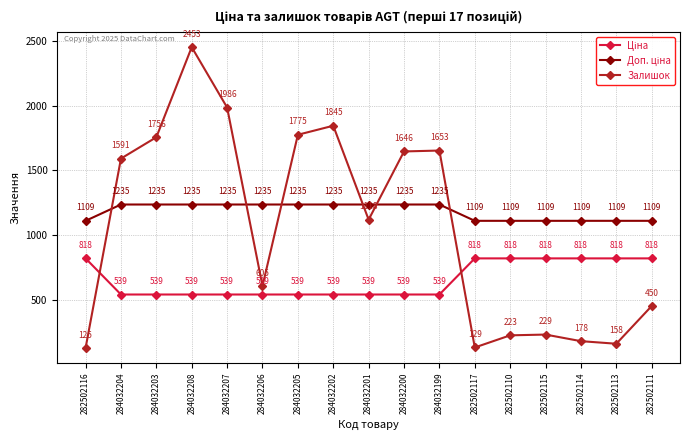

At how many categories does at least one series exceed 913?

17